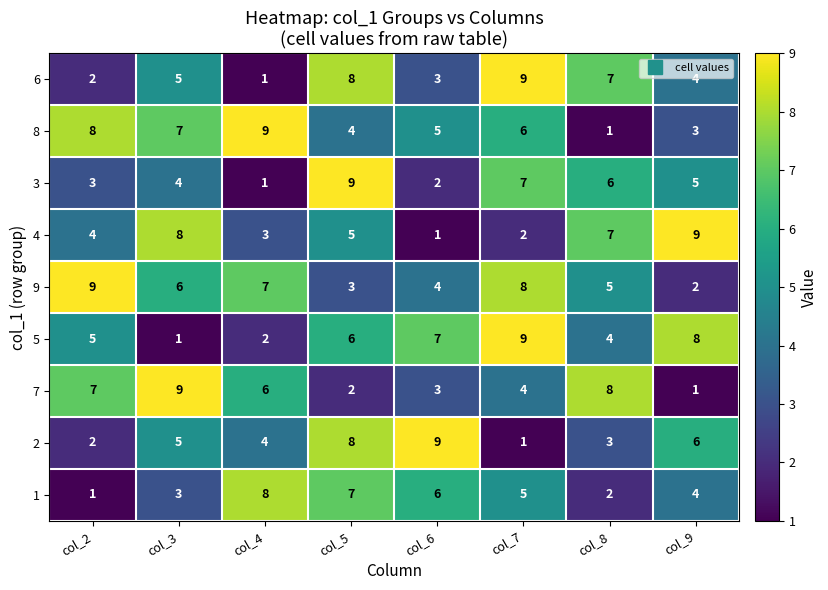

At how many categories does at least one series exceed 7?

8